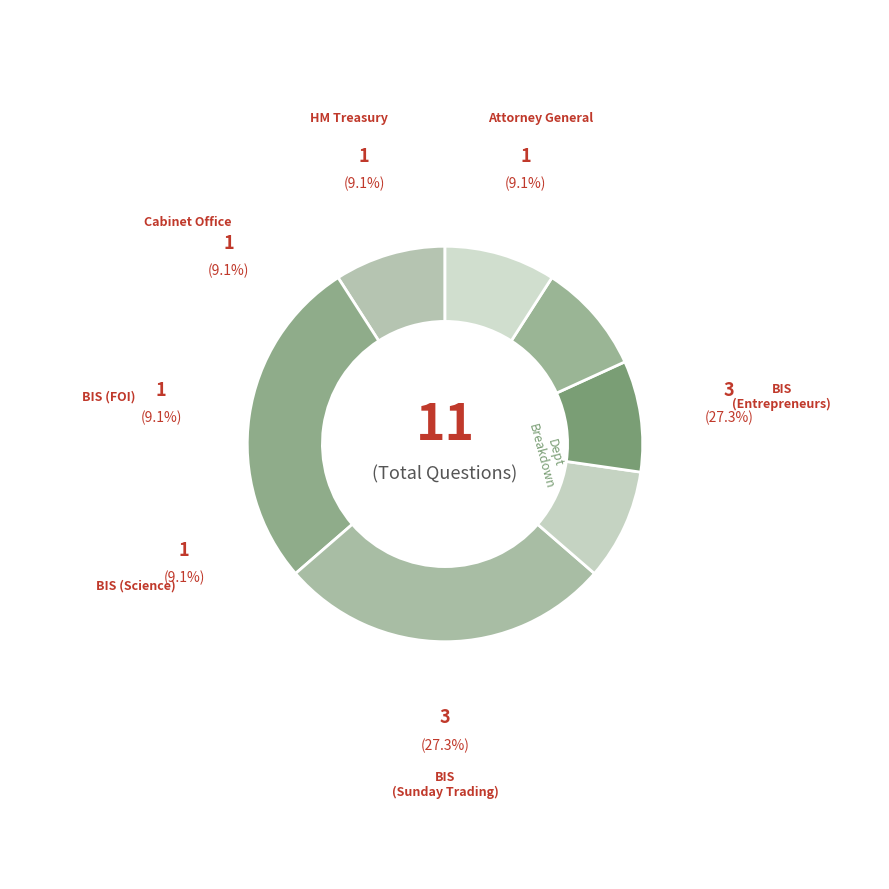

To the nearest percent, what is the difference between the largest and smallest slice percentages?

18%